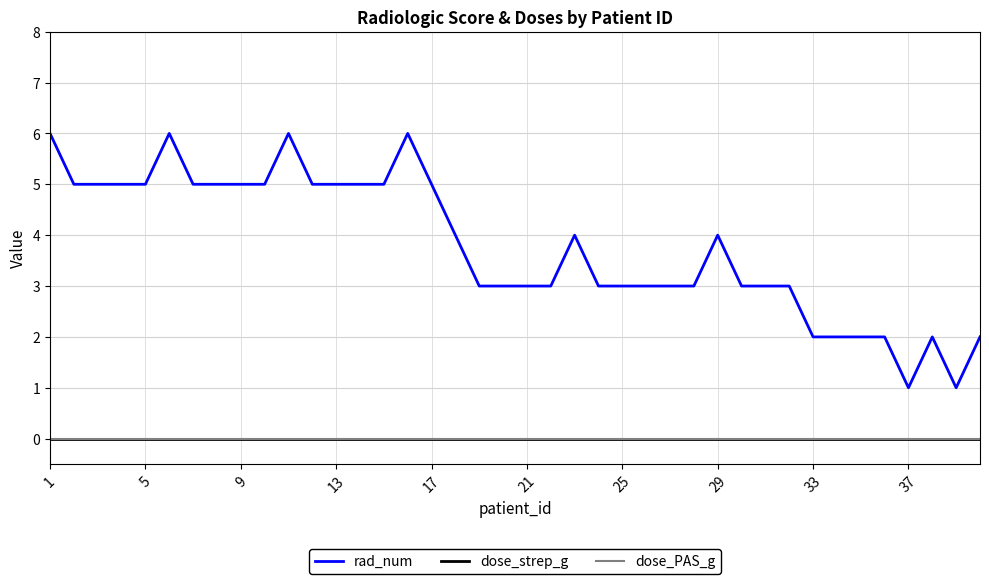

Reading right to left, transcribe all the data shown in this chart.

rad_num: 2	1	2	1	2	2	2	2	3	3	3	4	3	3	3	3	3	4	3	3	3	3	4	5	6	5	5	5	5	6	5	5	5	5	6	5	5	5	5	6
dose_strep_g: 0	0	0	0	0	0	0	0	0	0	0	0	0	0	0	0	0	0	0	0	0	0	0	0	0	0	0	0	0	0	0	0	0	0	0	0	0	0	0	0
dose_PAS_g: 0	0	0	0	0	0	0	0	0	0	0	0	0	0	0	0	0	0	0	0	0	0	0	0	0	0	0	0	0	0	0	0	0	0	0	0	0	0	0	0